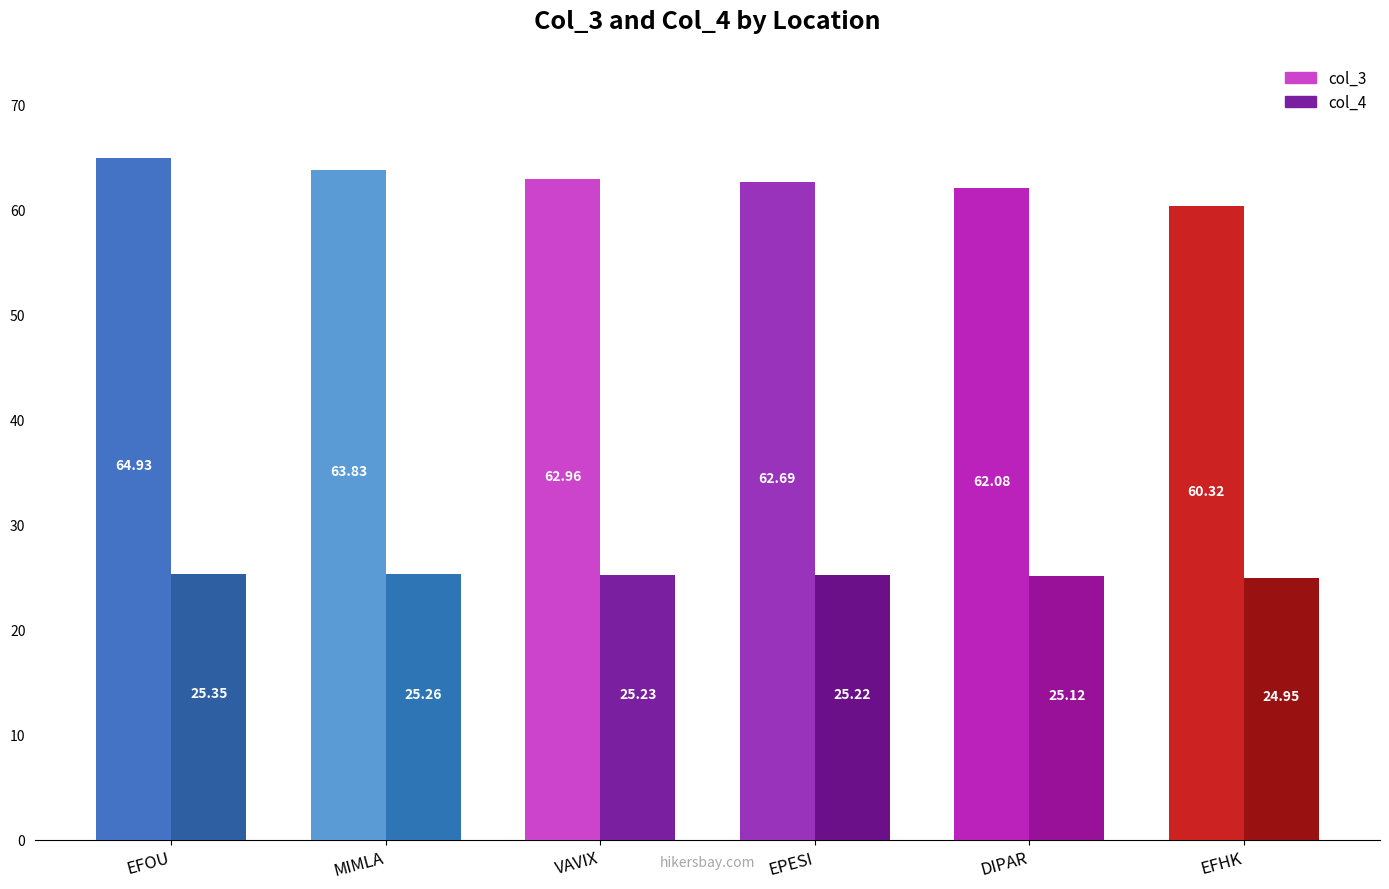

What is the smallest value displayed?

25.0